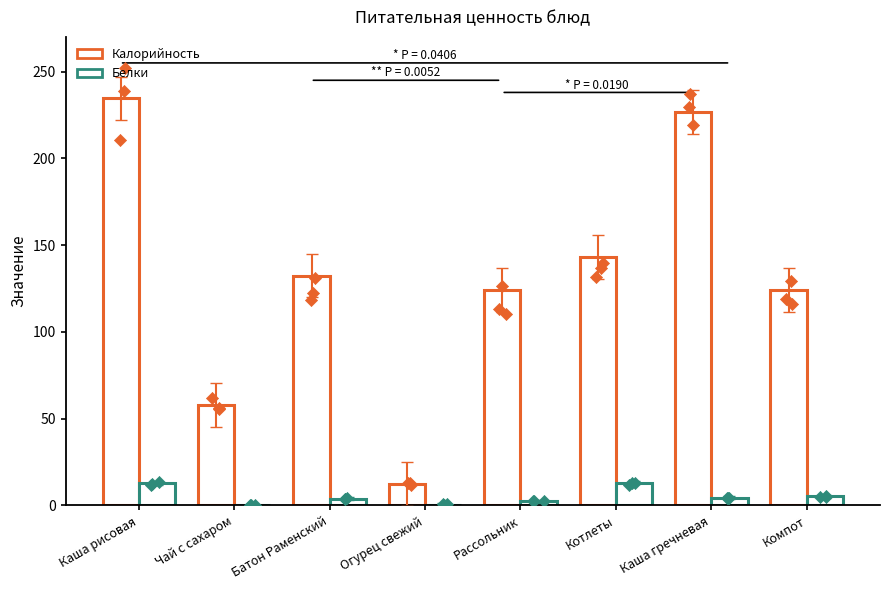

What are all the series names shown in the legend?

Калорийность, Белки